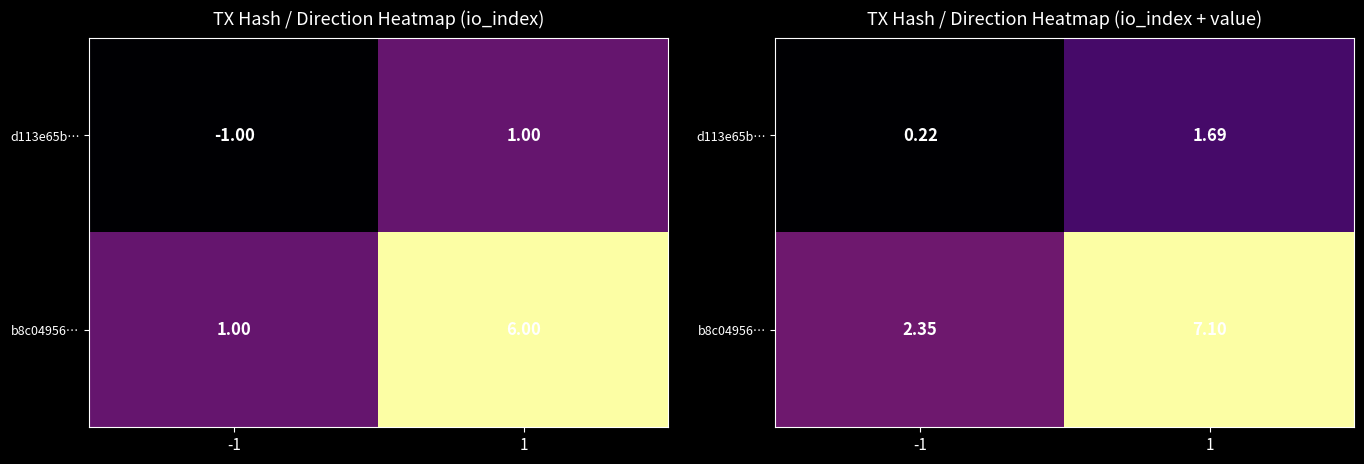

At -1, list the series in order from smallest to largest.

d113e65b…, b8c04956…